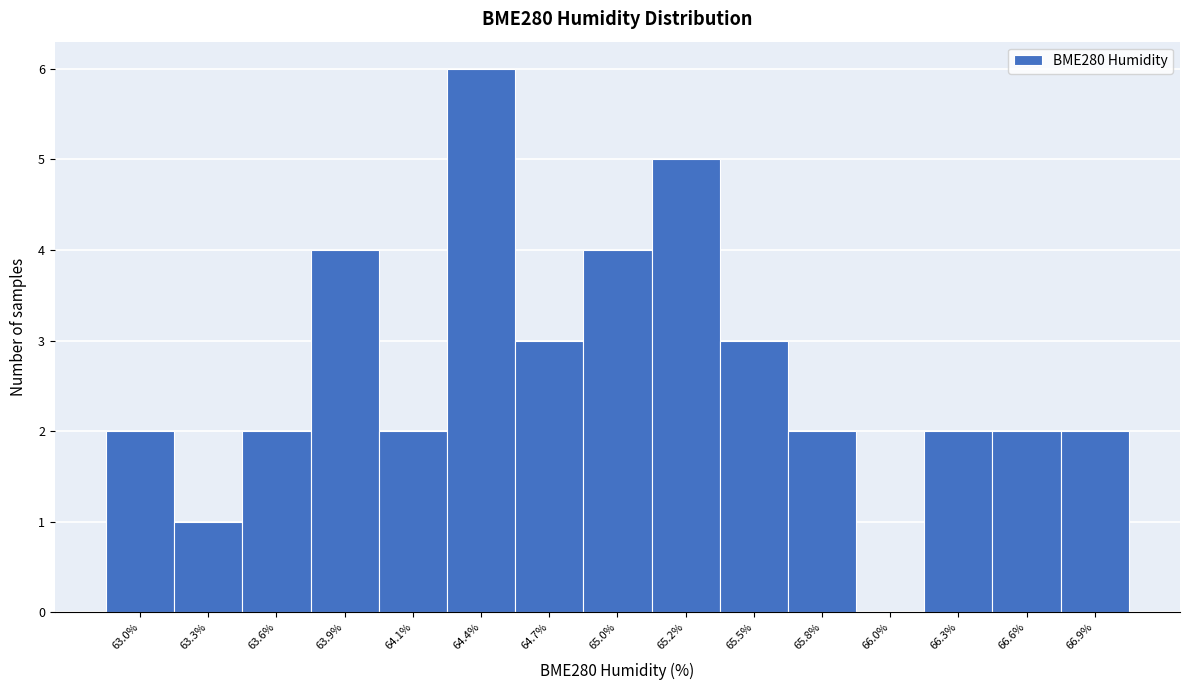

Reading left to right, list all the values displayed in this chart.

63.0%=2	63.3%=1	63.6%=2	63.9%=4	64.1%=2	64.4%=6	64.7%=3	65.0%=4	65.2%=5	65.5%=3	65.8%=2	66.0%=0	66.3%=2	66.6%=2	66.9%=2